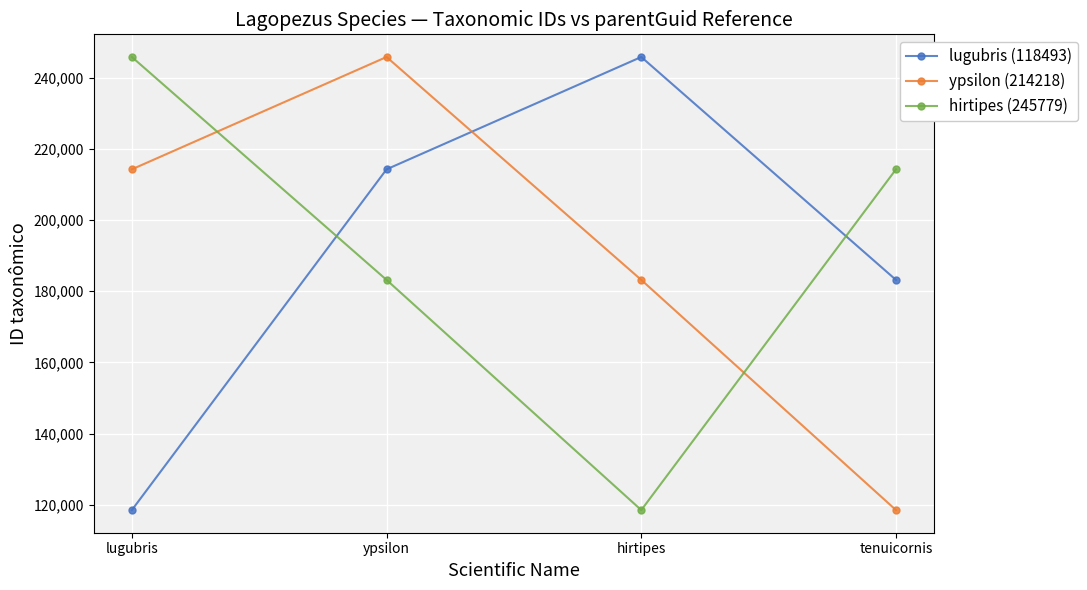

Where is the first local maximum for lugubris (118493)?

hirtipes